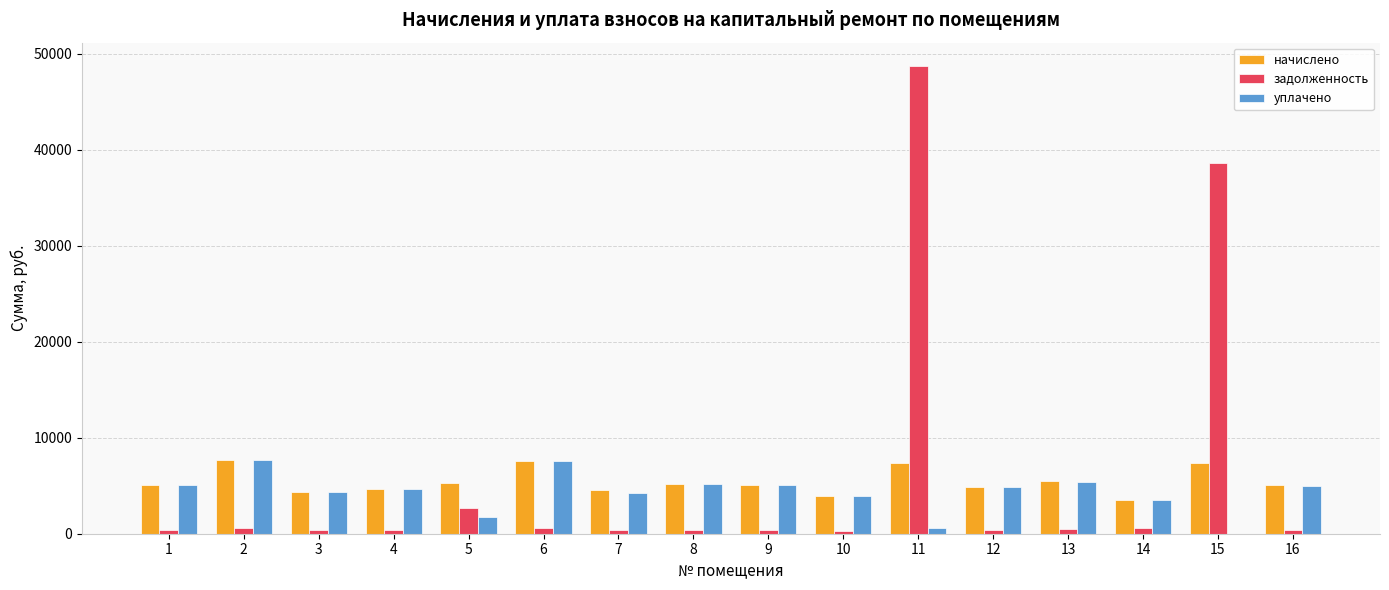

What is the sum of all задолженность values?

95945.7